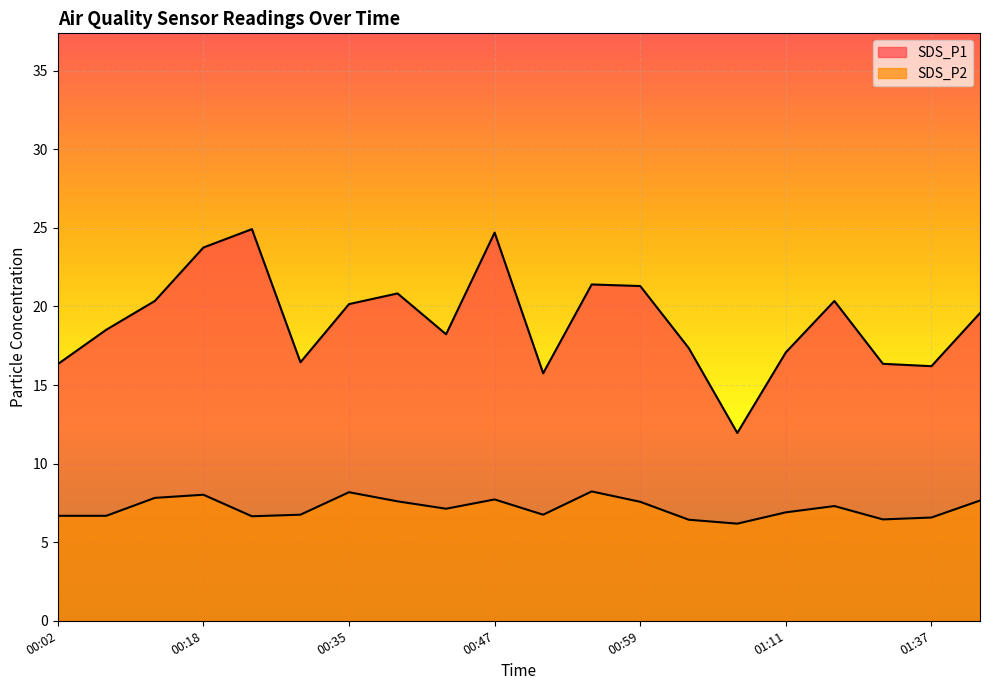

What is the label of the 5th point from the right?

01:11